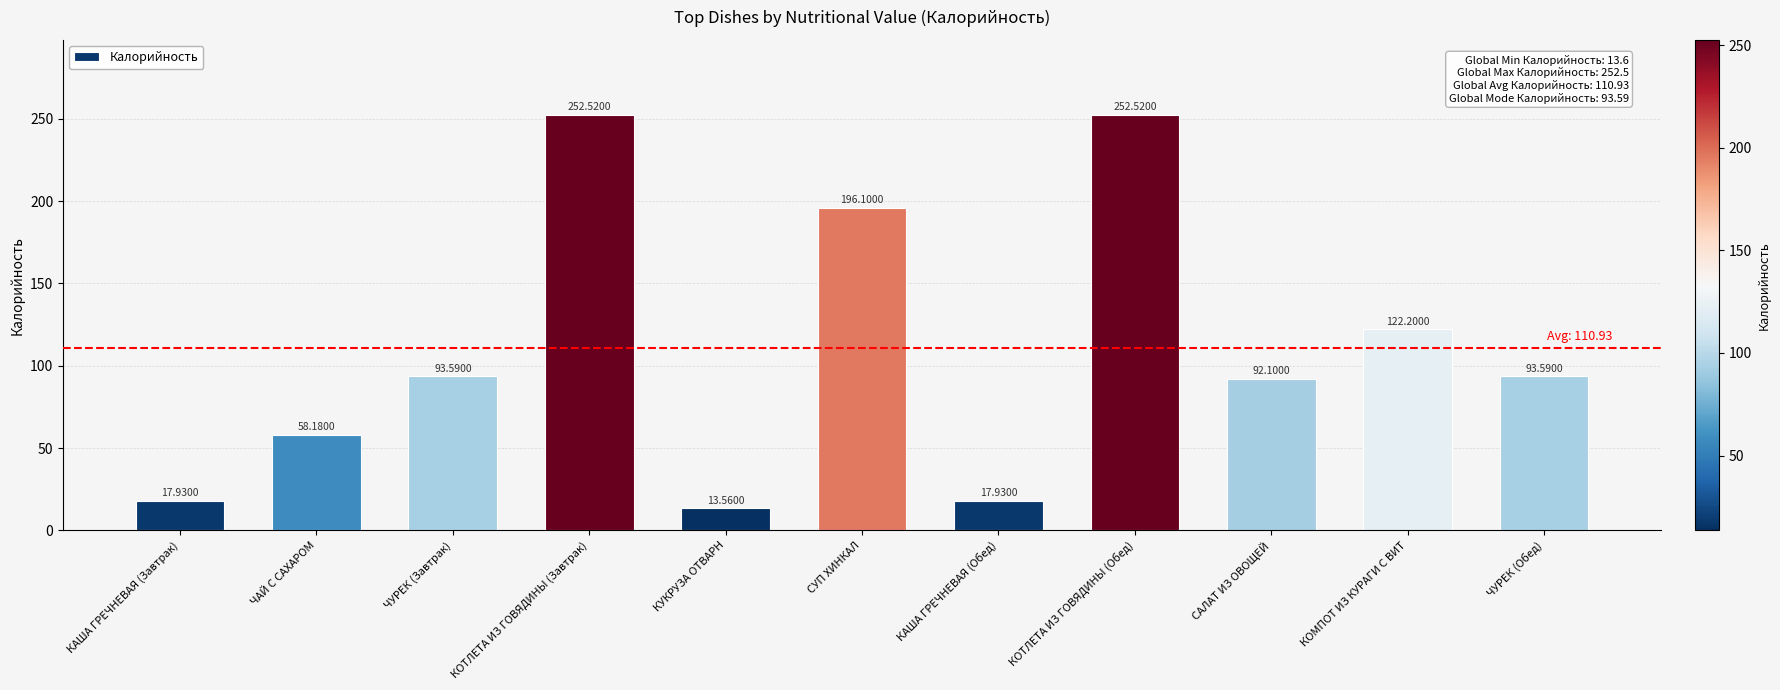

Reading left to right, extract all data points from this chart.

КАША ГРЕЧНЕВАЯ (Завтрак)=17.9	ЧАЙ С САХАРОМ=58.2	ЧУРЕК (Завтрак)=93.6	КОТЛЕТА ИЗ ГОВЯДИНЫ (Завтрак)=252.5	КУКРУЗА ОТВАРН=13.6	СУП ХИНКАЛ=196.1	КАША ГРЕЧНЕВАЯ (Обед)=17.9	КОТЛЕТА ИЗ ГОВЯДИНЫ (Обед)=252.5	САЛАТ ИЗ ОВОЩЕЙ=92.1	КОМПОТ ИЗ КУРАГИ С ВИТ=122.2	ЧУРЕК (Обед)=93.6